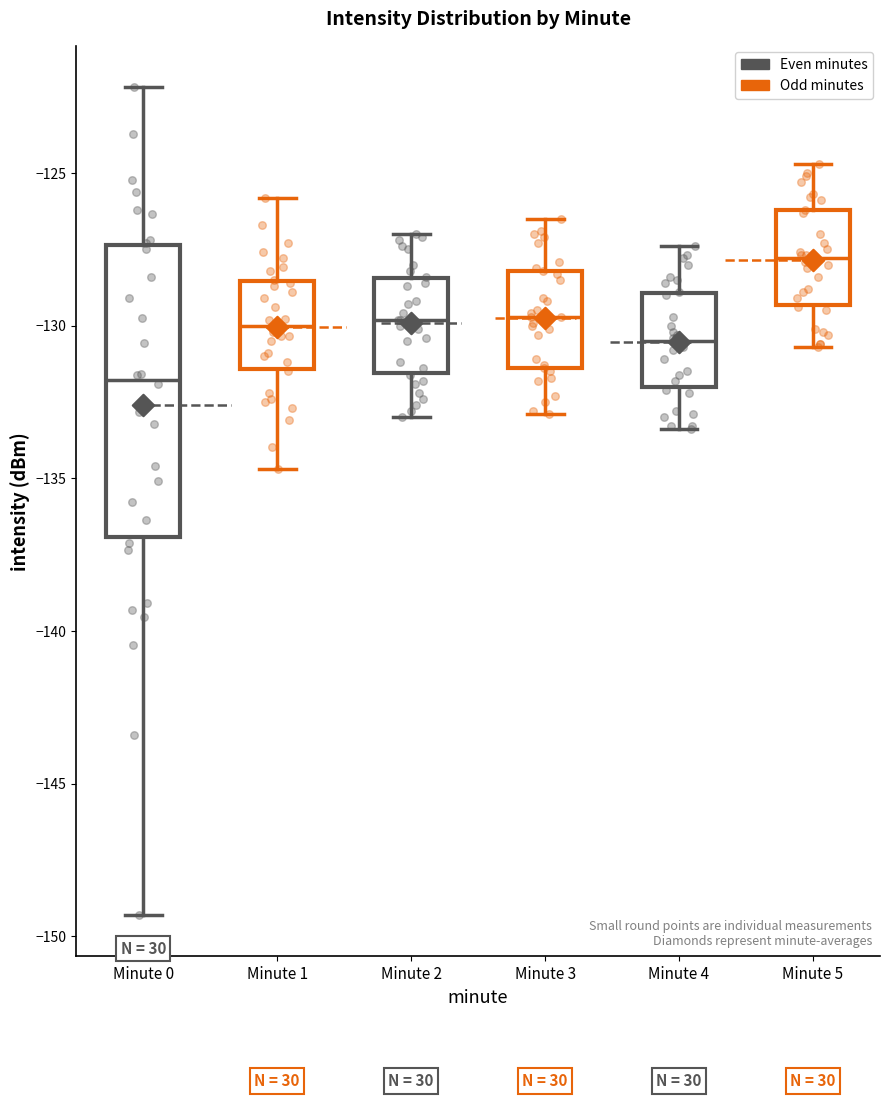

Which box's median line is the lowest?

Minute 0